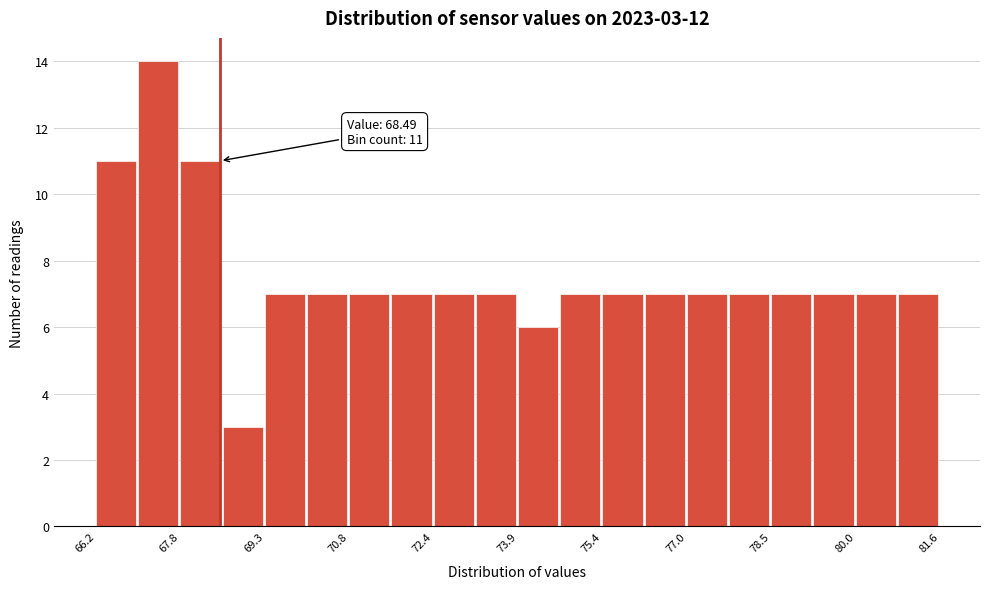

Read against the x-axis, roughly where is the centre of the tallest bar?

67.4